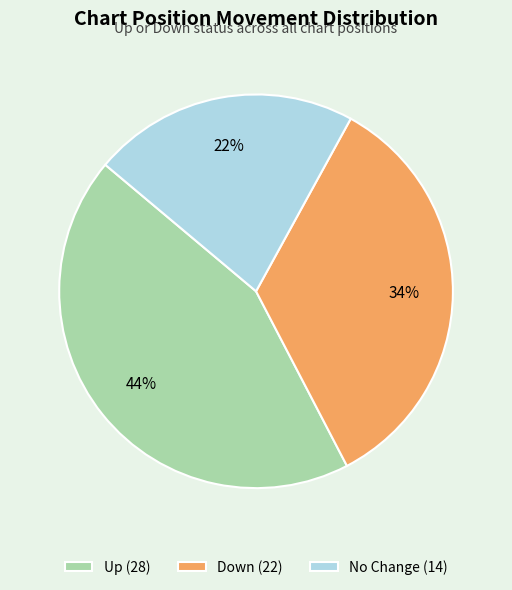

Is it true that Up (28) is 44% of the pie?

True